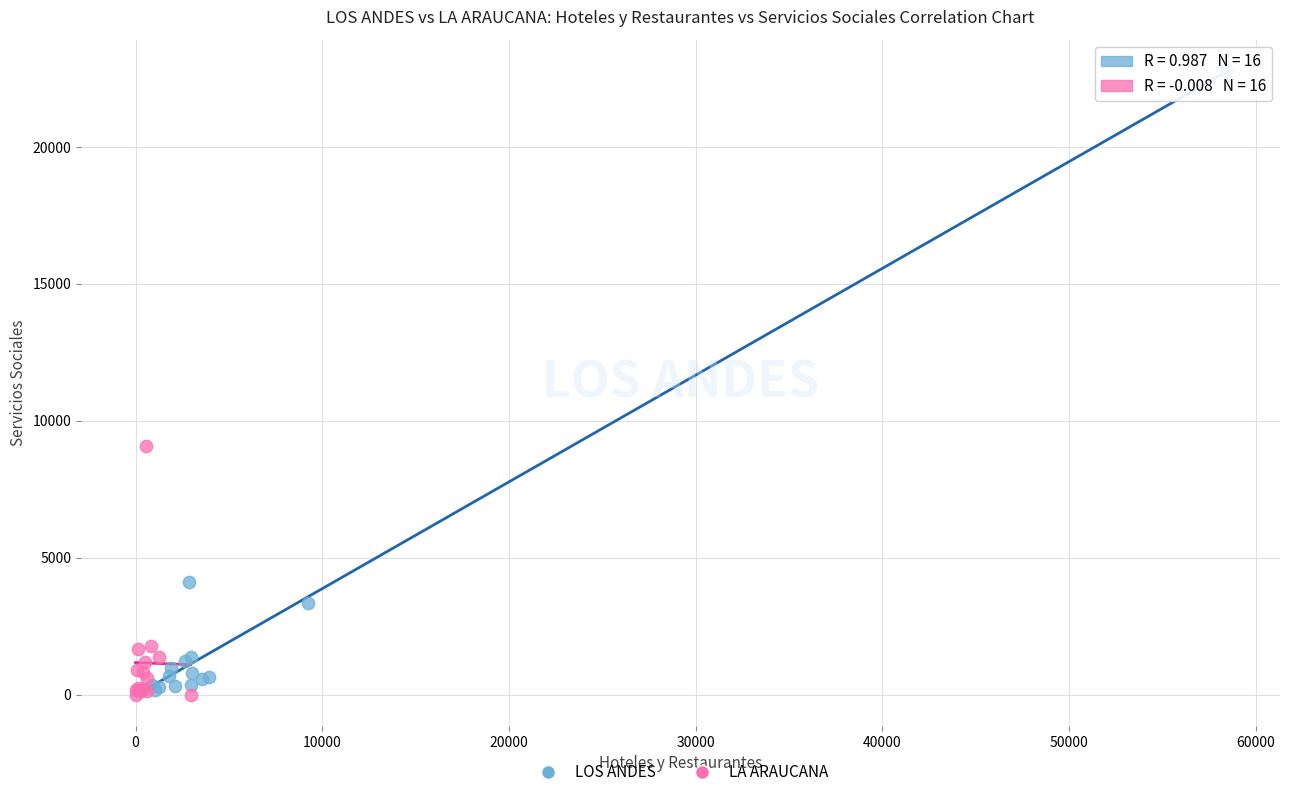

What are all the series names shown in the legend?

LOS ANDES, LA ARAUCANA